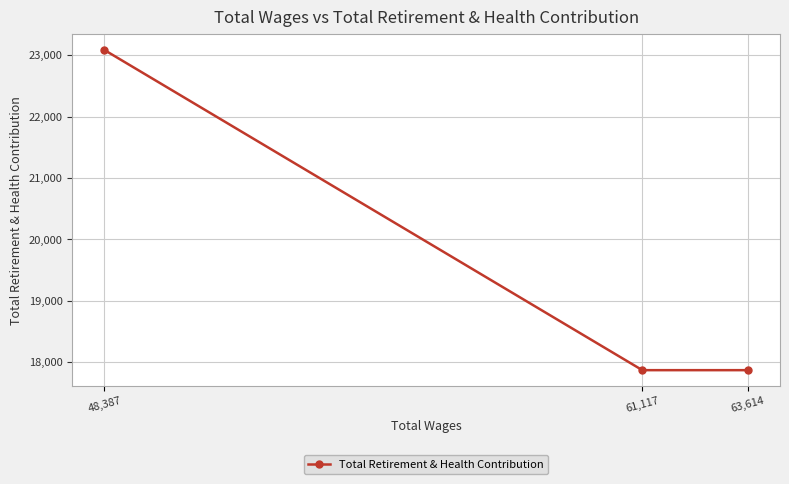

The chart shows a value of 23495 at 63,614. True or false?

False